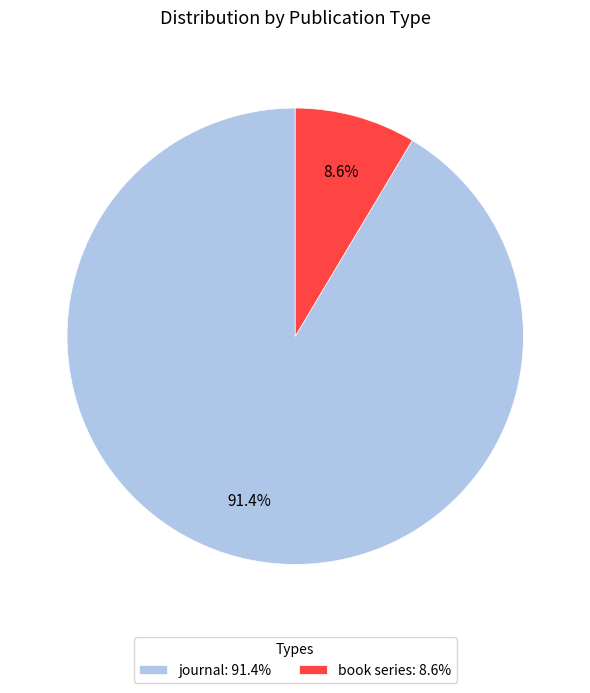

To the nearest percent, what percentage of the pie is book series?

9%